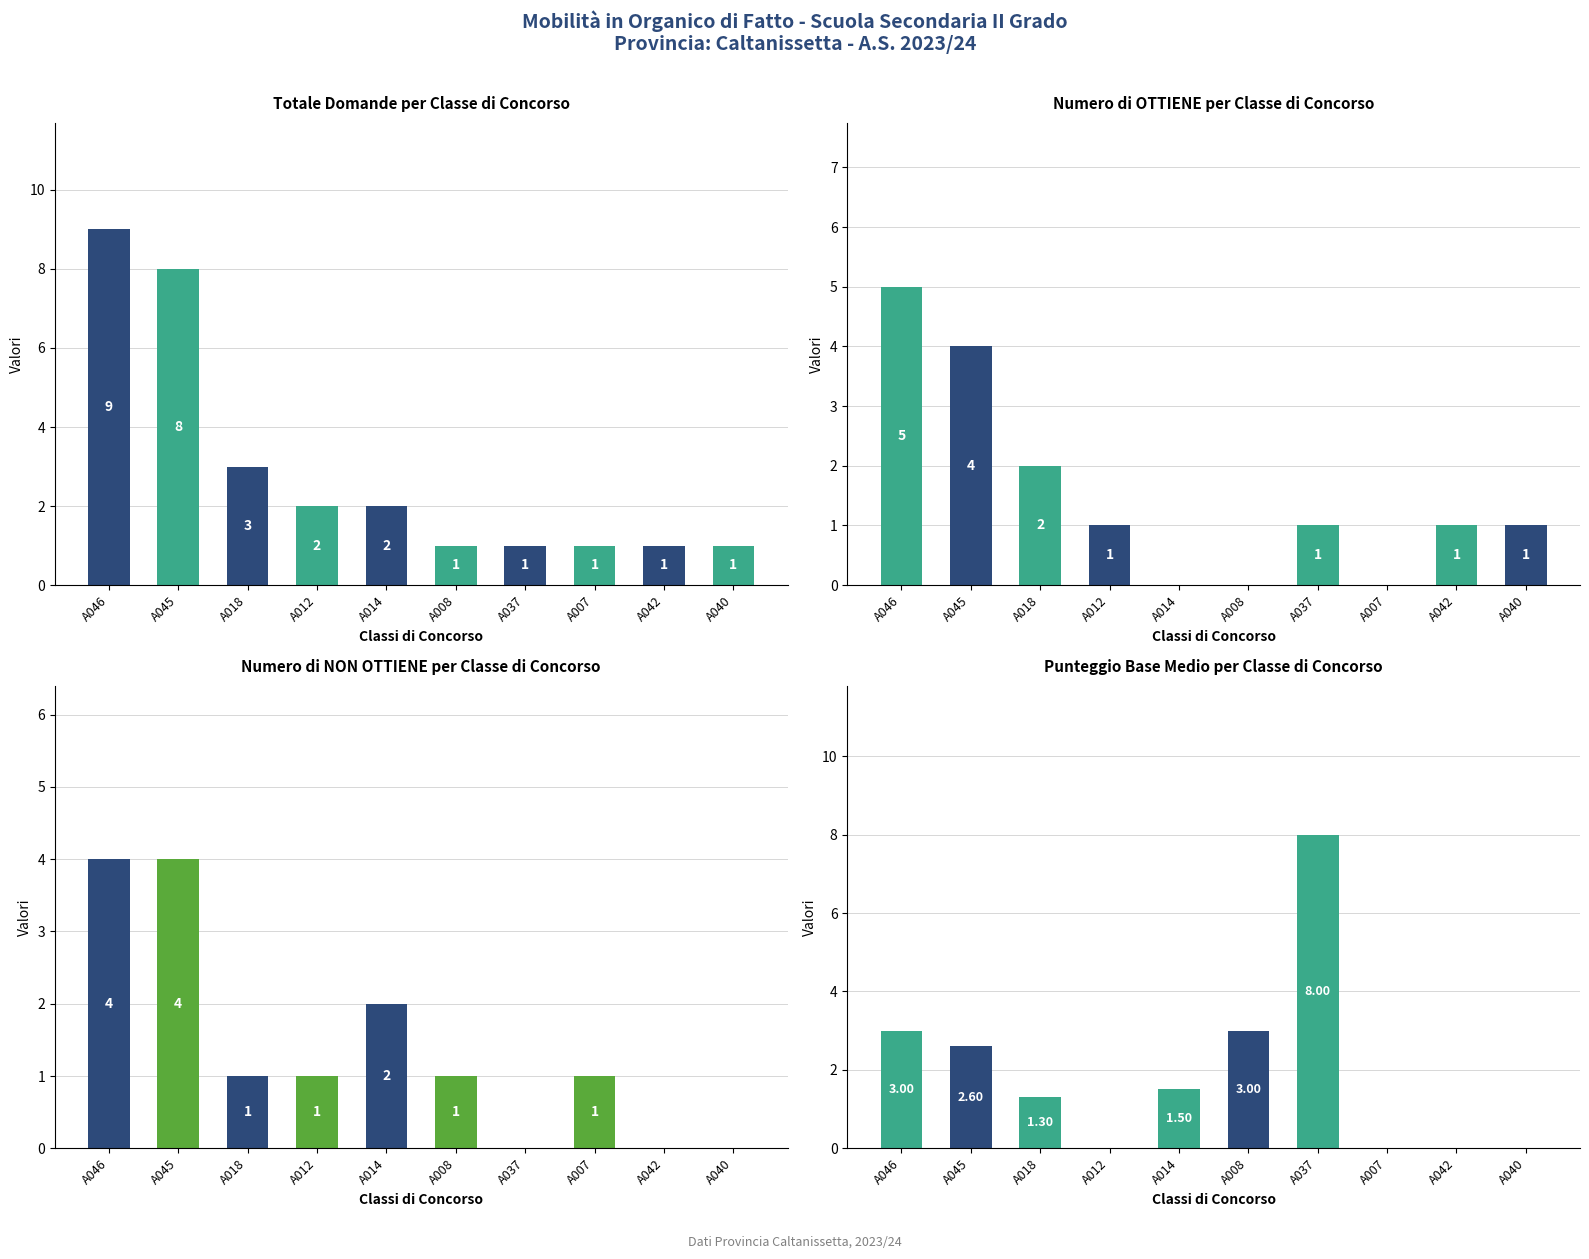

At which category is the sum across all series the highest?

A046